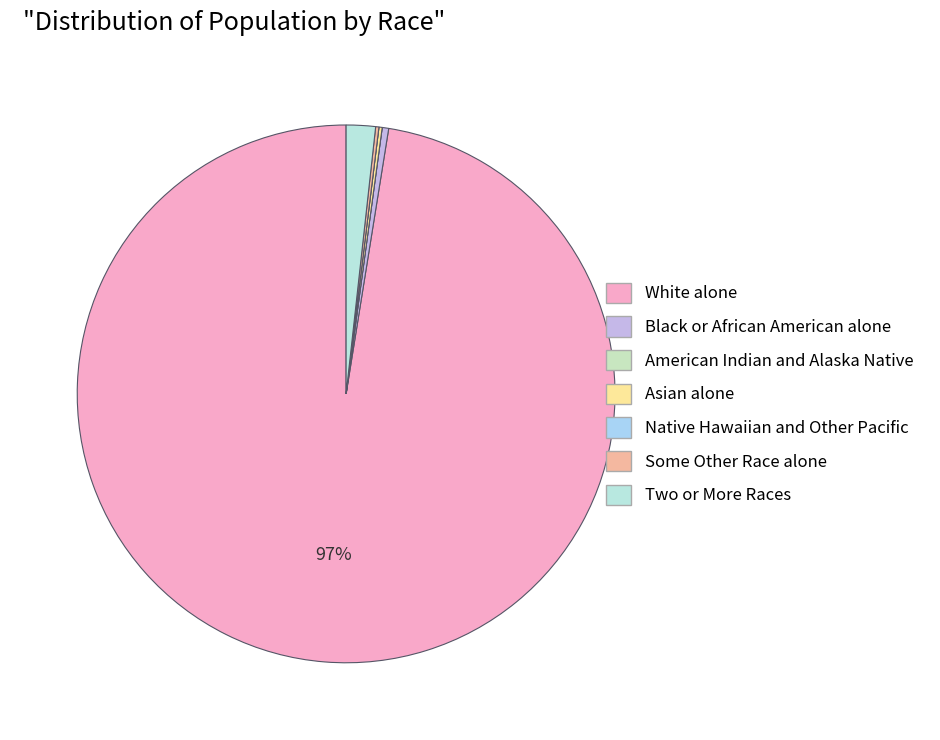

What is the majority slice?

White alone